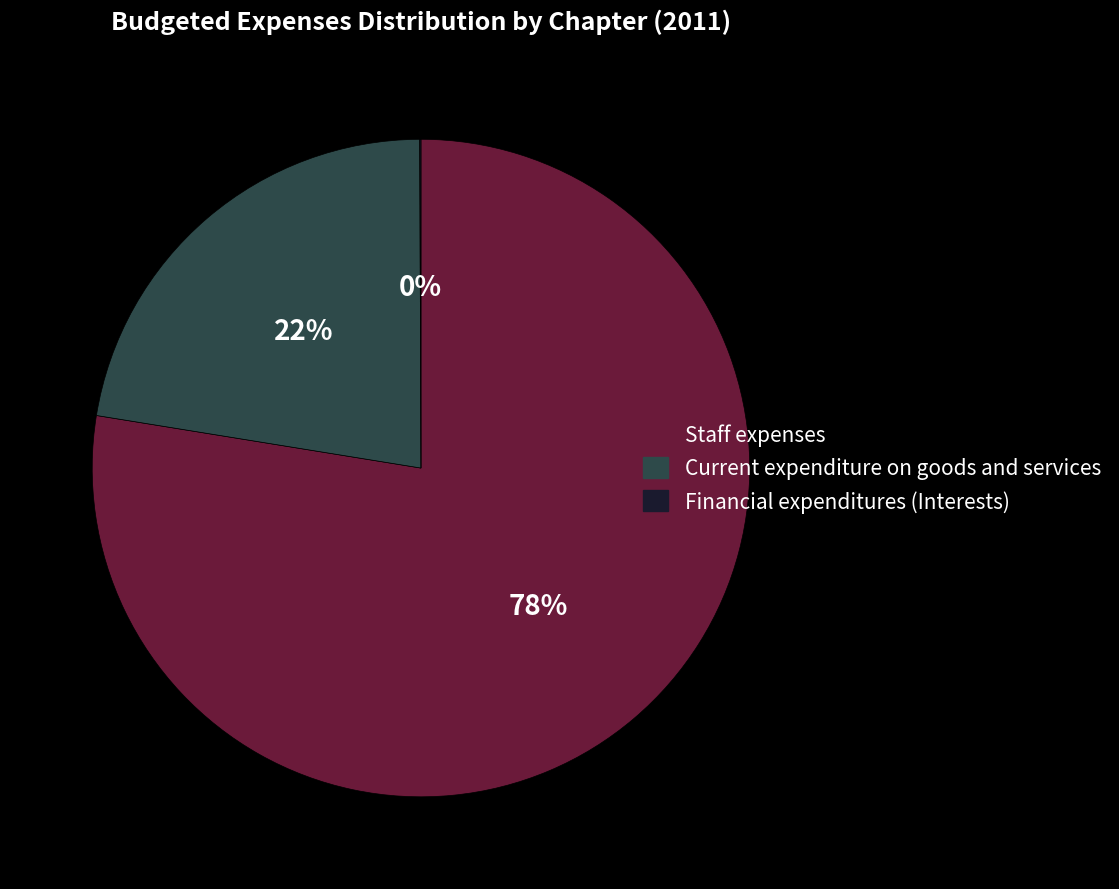

Between Staff expenses and Current expenditure on goods and services, which is larger?

Staff expenses